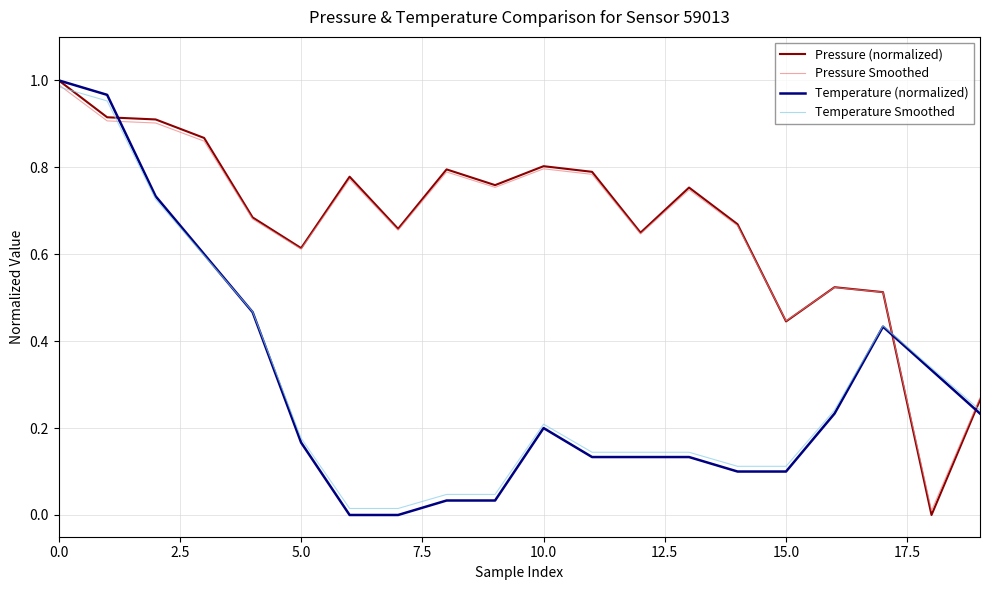

How many lines are shown in the chart?

4